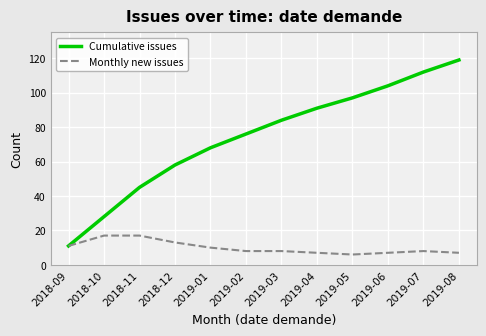

What position from the left is 2019-03?

7